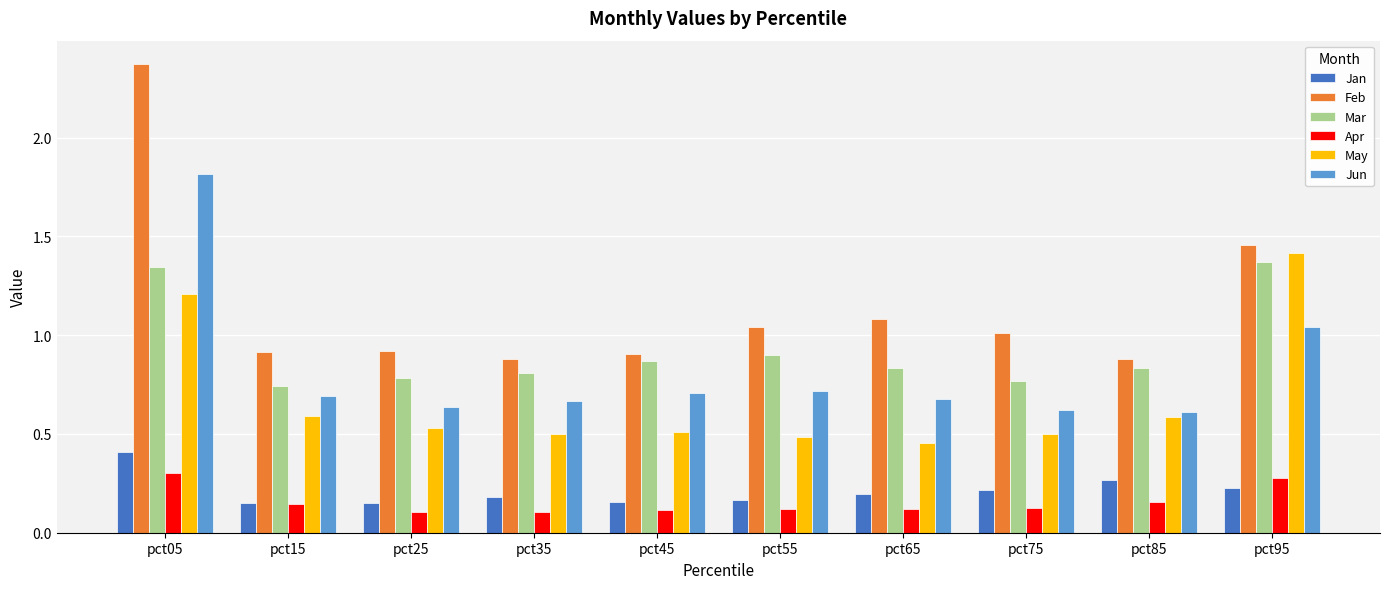

What is the sum of the Feb values at pct65 and pct85?

2.0